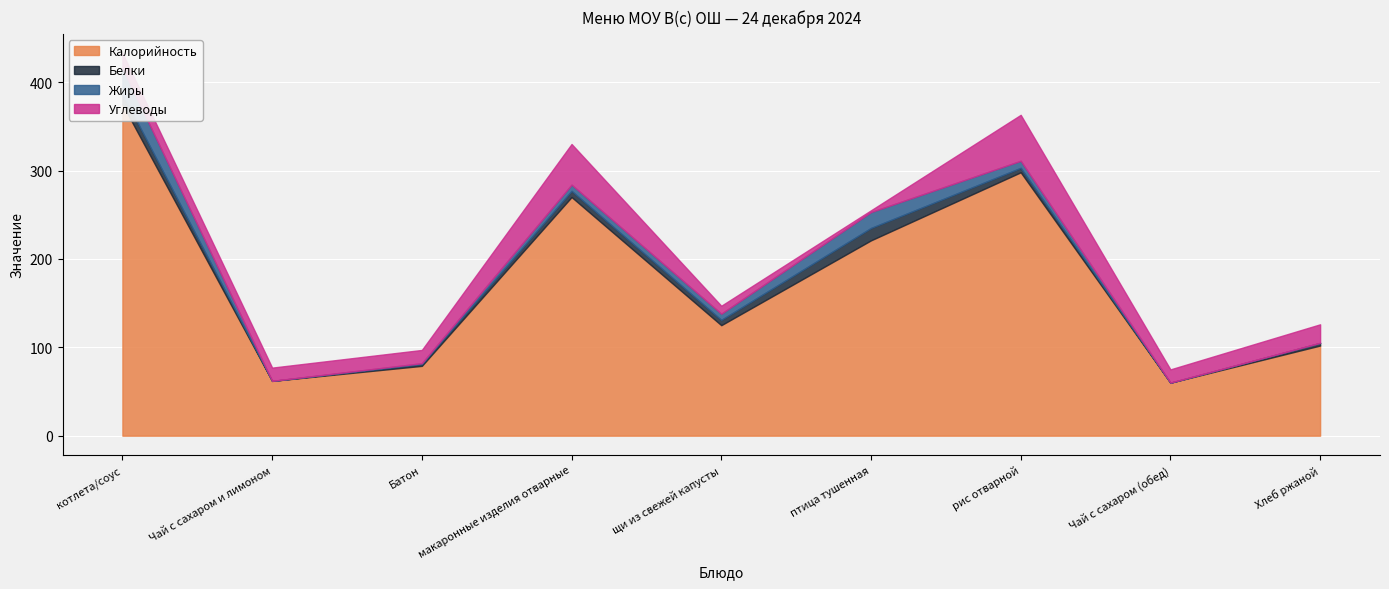

Reading left to right, what are all the values shown in this chart?

Калорийность: котлета/соус=375	Чай с сахаром и лимоном=62	Батон=79	макаронные изделия отварные=270	щи из свежей капусты=125	птица тушенная=221	рис отварной=298	Чай с сахаром (обед)=60	Хлеб ржаной=102
Белки: котлета/соус=12	Чай с сахаром и лимоном=0	Батон=2	макаронные изделия отварные=7	щи из свежей капусты=6	птица тушенная=14	рис отварной=5	Чай с сахаром (обед)=0	Хлеб ржаной=3
Жиры: котлета/соус=29	Чай с сахаром и лимоном=0	Батон=1	макаронные изделия отварные=7	щи из свежей капусты=7	птица тушенная=18	рис отварной=8	Чай с сахаром (обед)=0	Хлеб ржаной=0
Углеводы: котлета/соус=17	Чай с сахаром и лимоном=15	Батон=15	макаронные изделия отварные=46	щи из свежей капусты=9	птица тушенная=2	рис отварной=52	Чай с сахаром (обед)=15	Хлеб ржаной=21